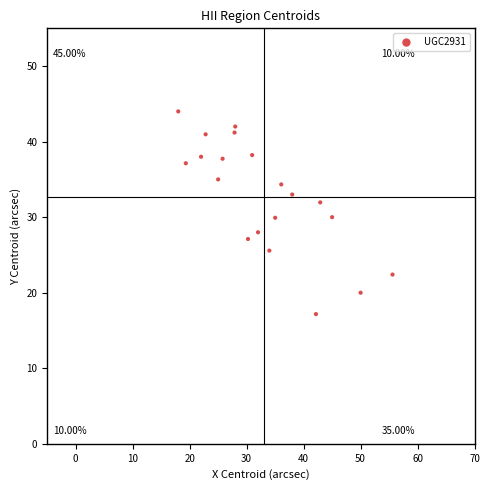

What is the range of X values (max minus min)?

37.6